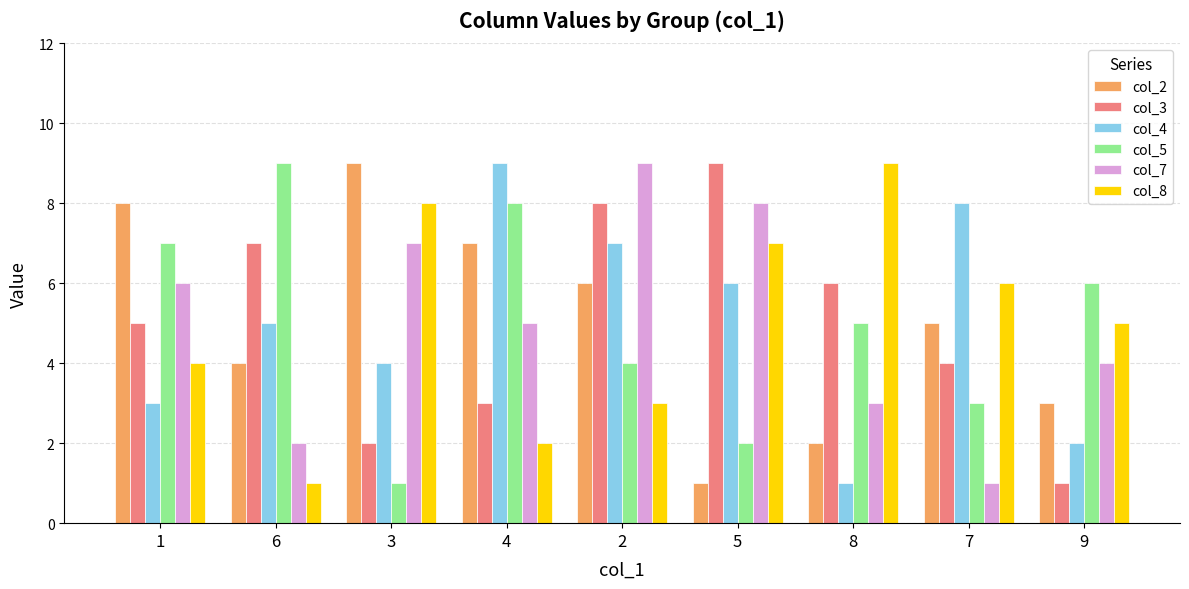

What is the total value across all series at 8?

26